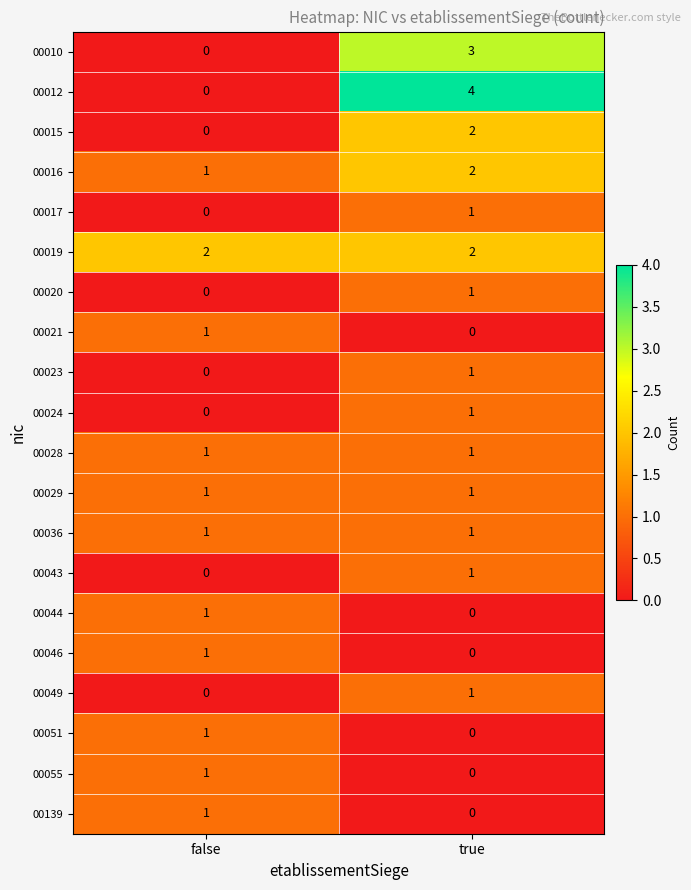

What is the total value across all series at false?

12